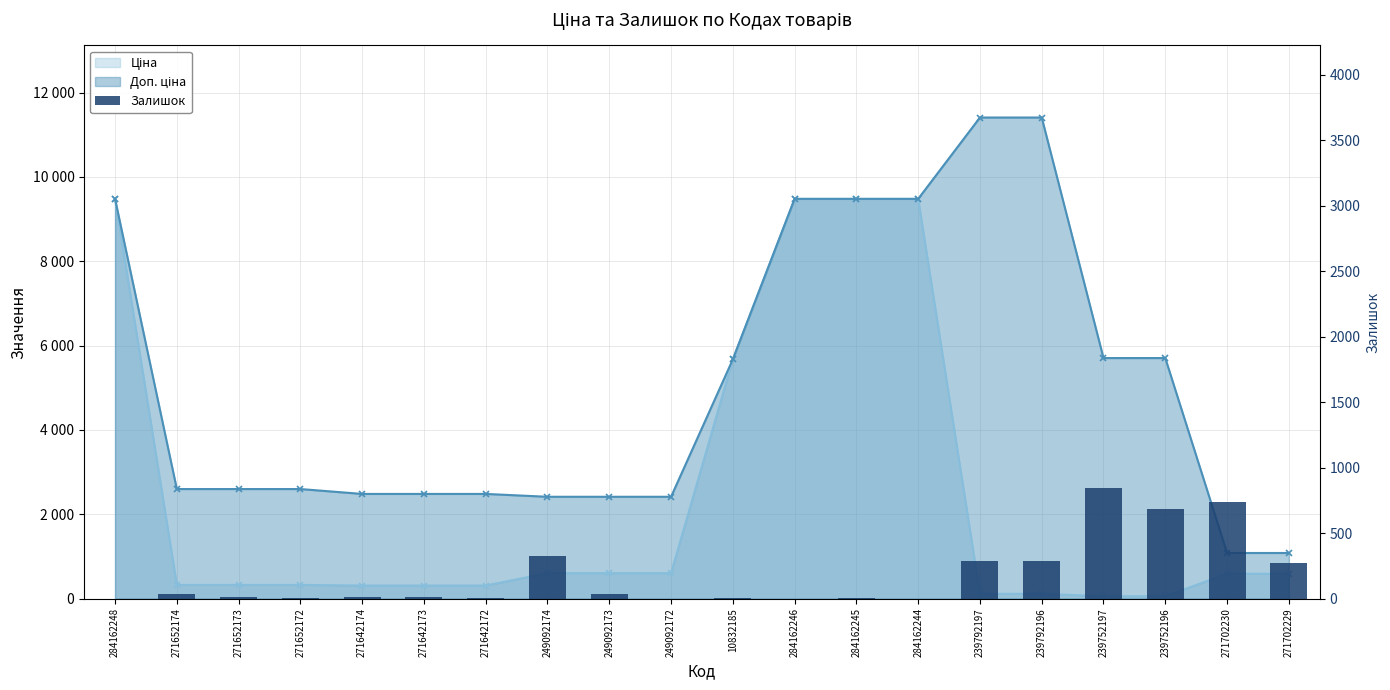

Reading left to right, transcribe all the data shown in this chart.

284162248=0	271652174=34	271652173=15	271652172=4	271642174=11	271642173=10	271642172=4	249092174=328	249092173=38	249092172=0	10832185=4	284162246=0	284162245=8	284162244=0	239792197=289	239792196=290	239752197=845	239752196=683	271702230=736	271702229=273